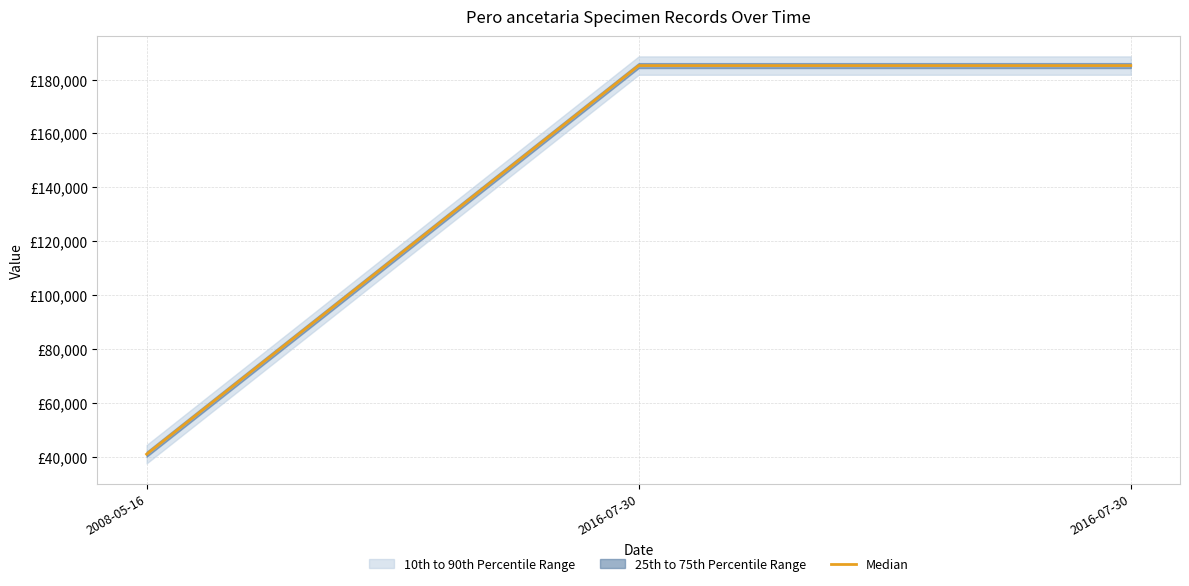

At which label is the value closest to 113035?

2016-07-30